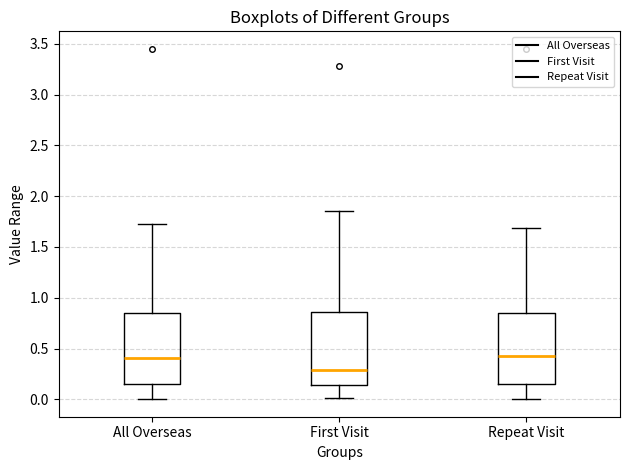

Reading left to right, read every box against the y-axis: the position of its median line, the range the box covers, and the ends of its whiskers. The values are not printed on the chart, so give them approximately, as read against the axis.

All Overseas: median 0.40, box 0.15 to 0.85, whiskers 0.00 to 1.75
First Visit: median 0.30, box 0.15 to 0.85, whiskers 0.00 to 1.85
Repeat Visit: median 0.45, box 0.15 to 0.85, whiskers 0.00 to 1.70